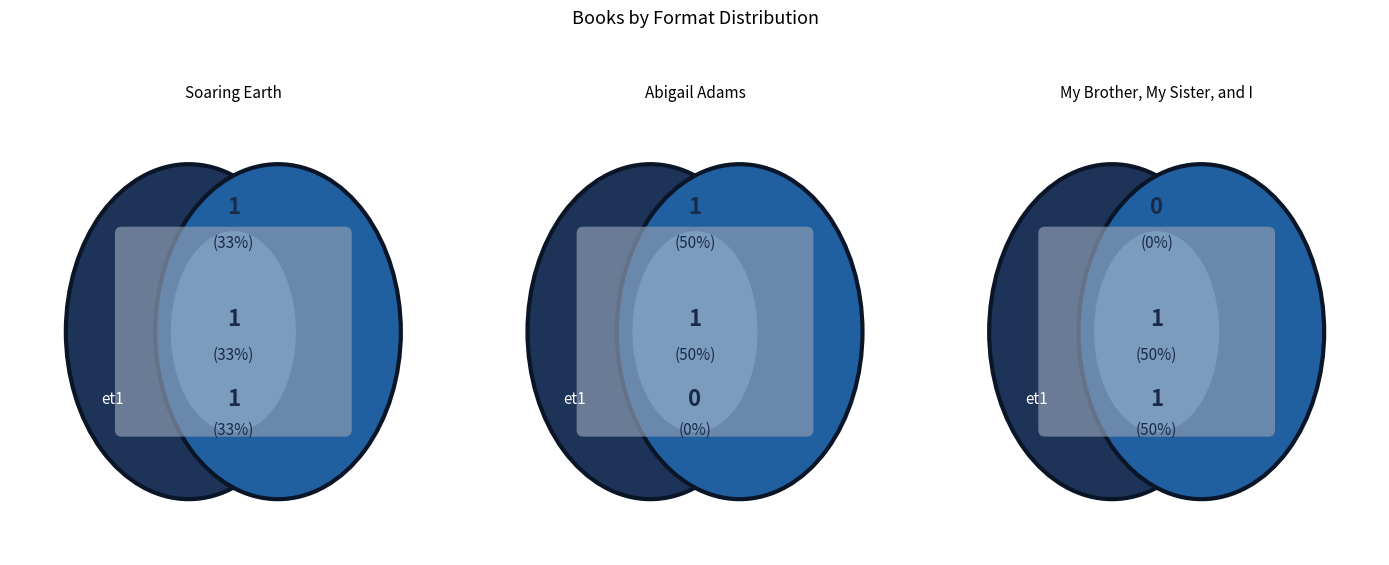

To the nearest percent, what is the combined percentage of My Brother, My Sister, and I and Abigail Adams?

57%